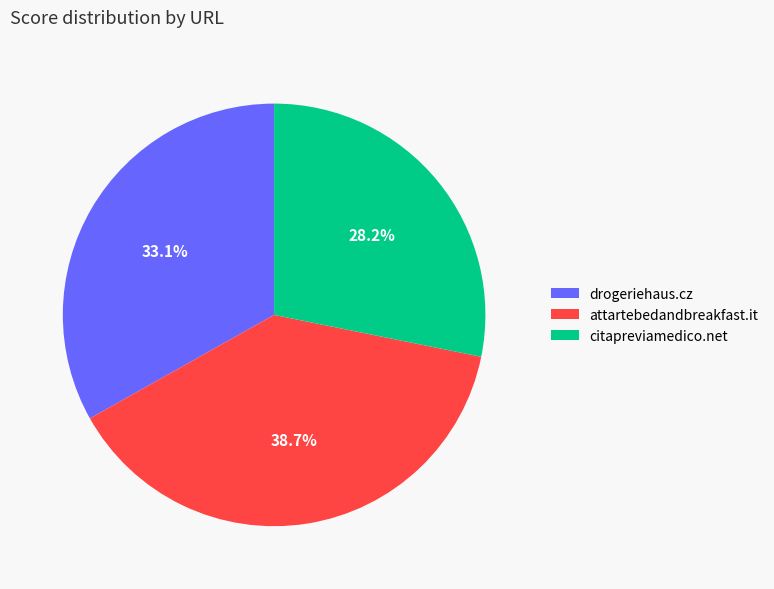

To the nearest percent, what is the difference between the attartebedandbreakfast.it and citapreviamedico.net slice percentages?

10%